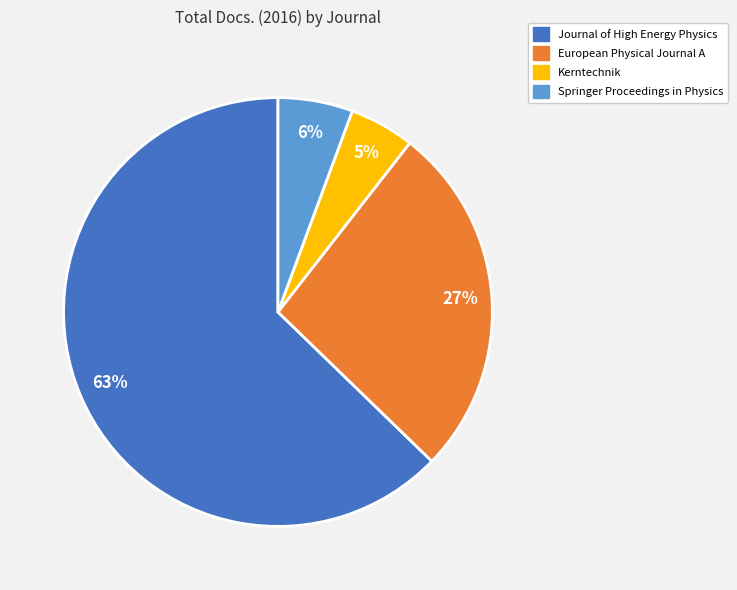

Which slice is the largest?

Journal of High Energy Physics